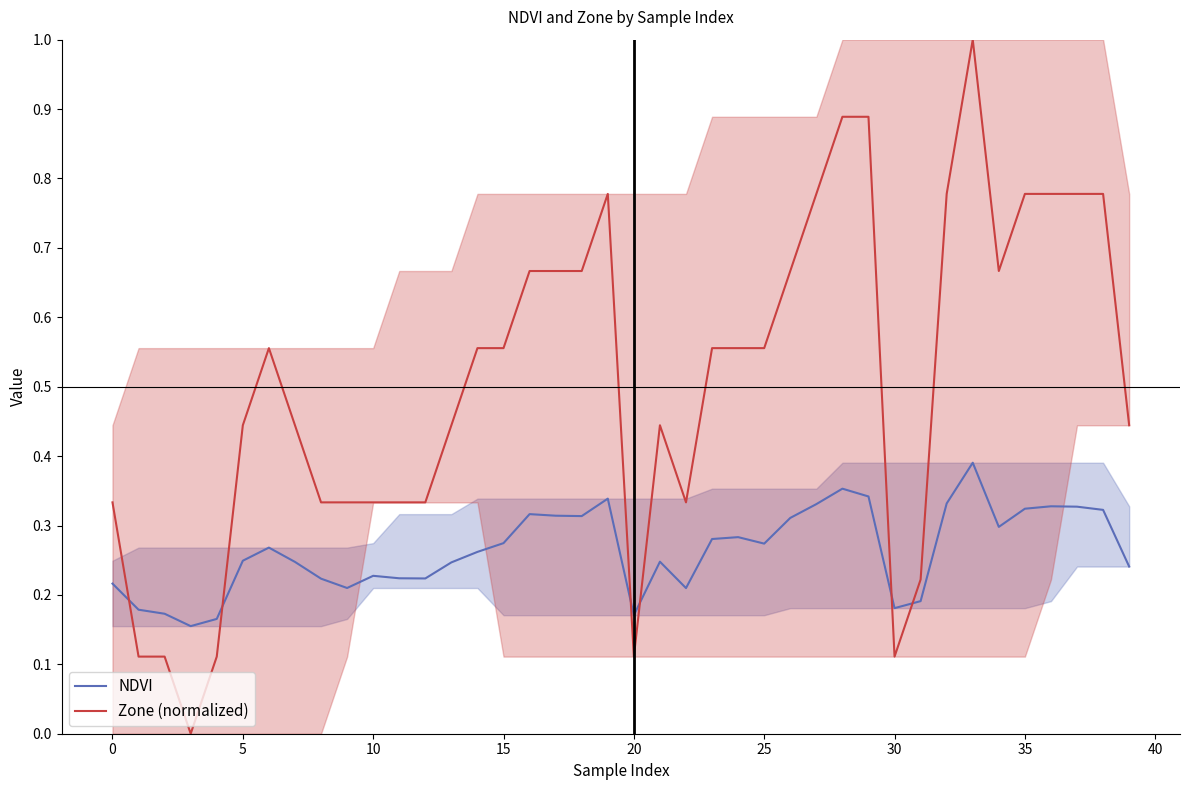

What is the difference between the maximum and minimum values in the Zone (normalized) series?

1.0